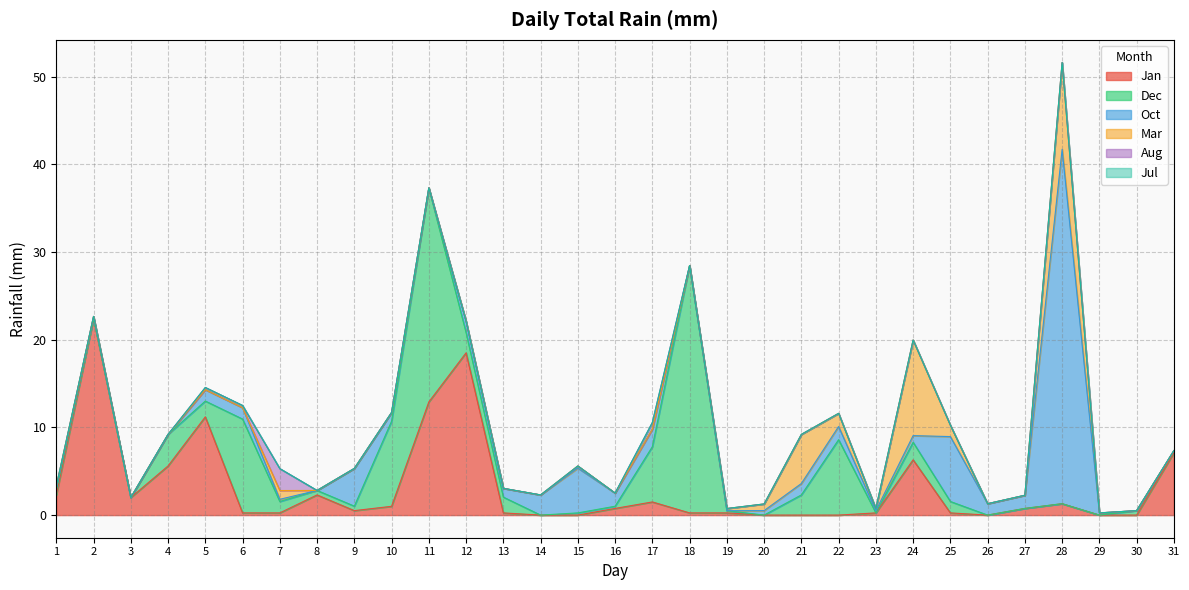

At which category is the sum across all series the highest?

28